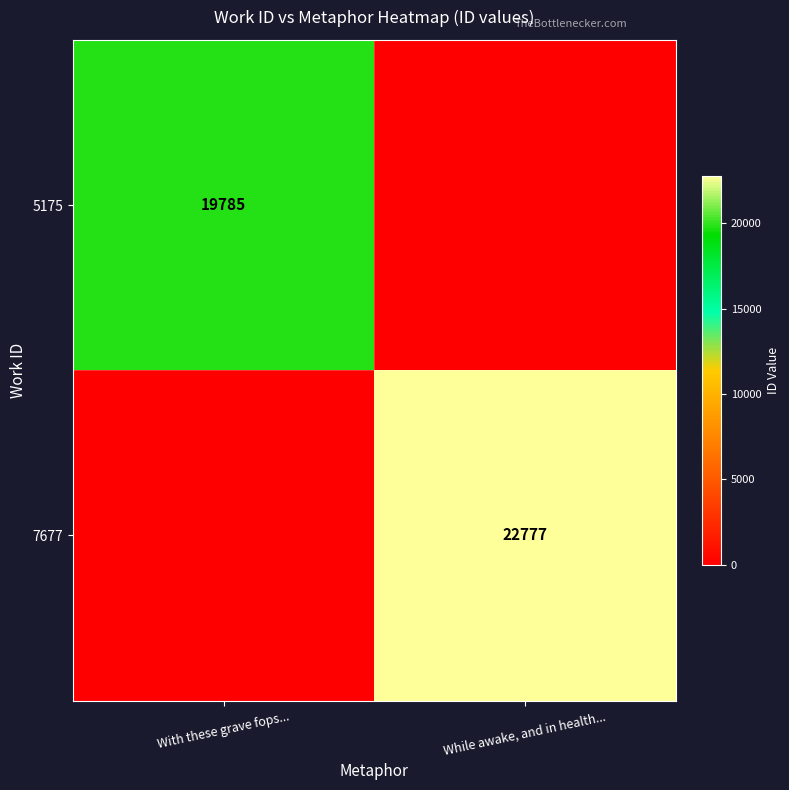

Is it true that 5175 equals 19785 at With these grave fops...?

True